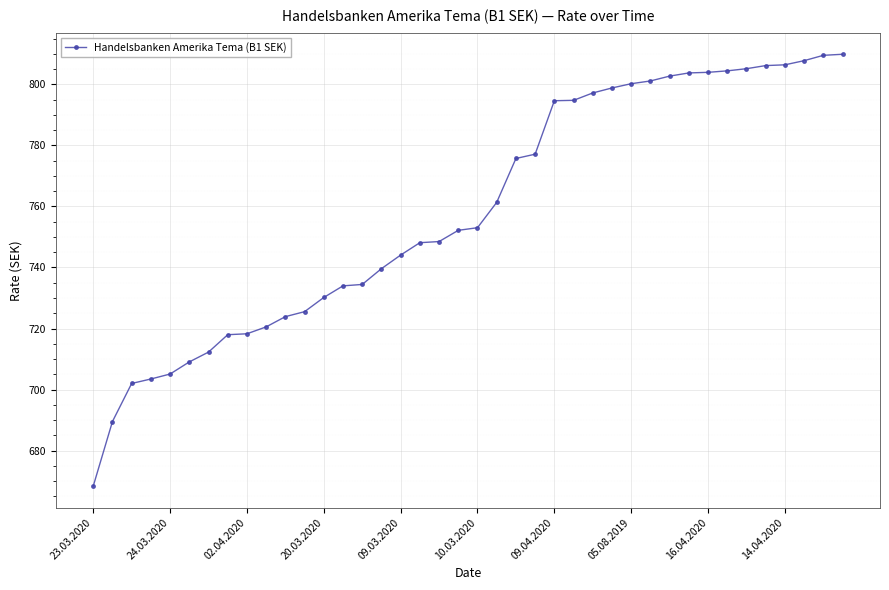

What is the average value?

758.5